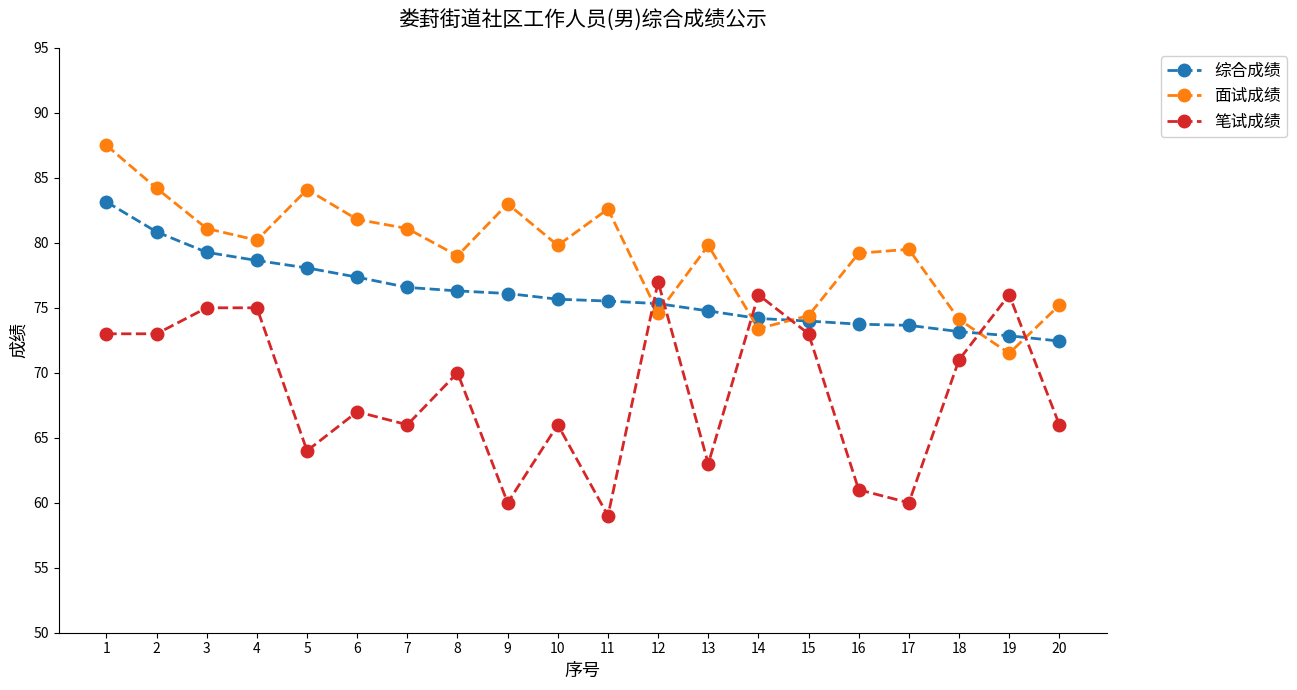

What is the value of the 面试成绩 point at the 7th from the left?

81.1